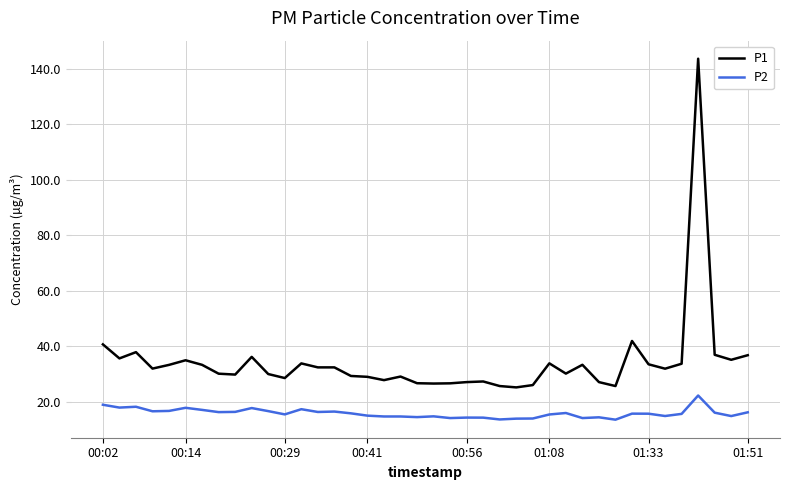

Which series has the largest total across all categories?

P1